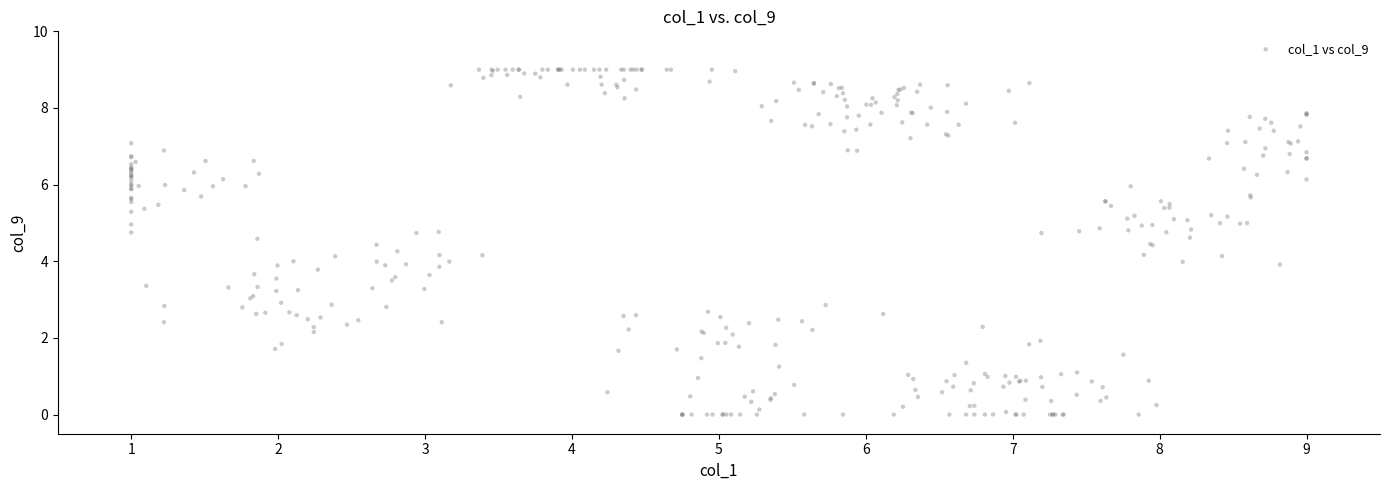

What is the range of X values (max minus min)?

8.0